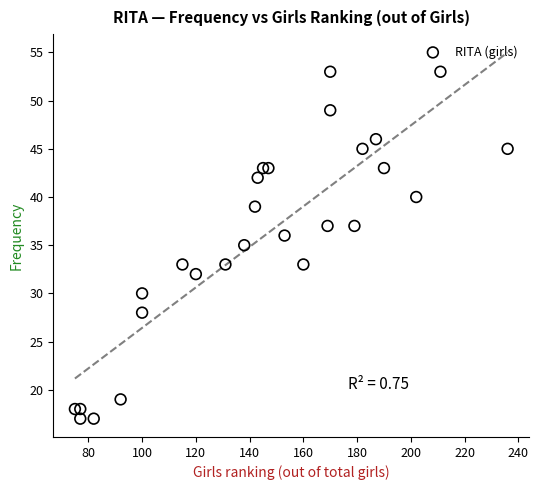

What is the range of X values (max minus min)?

161